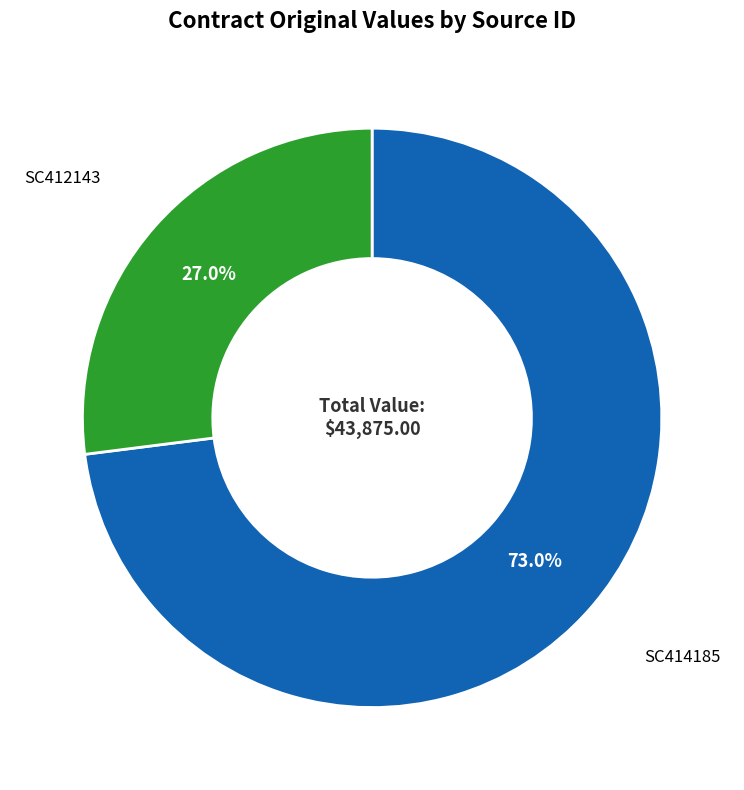

True or false: SC412143 accounts for 16% of the total.

False